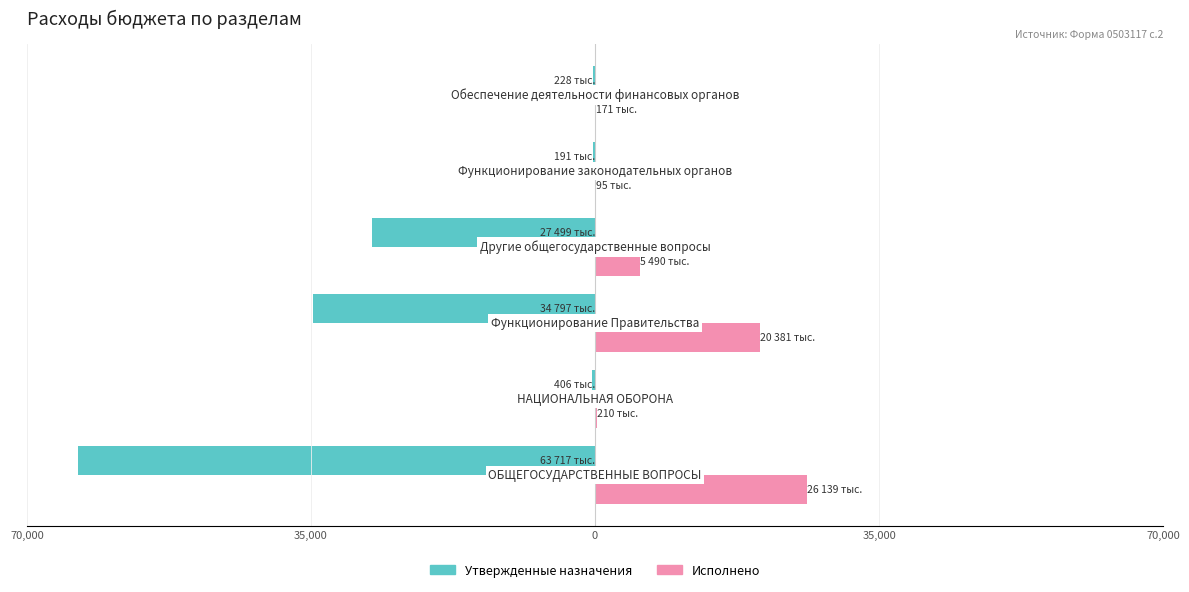

Reading left to right, what are all the values shown in this chart?

Утвержденные назначения: -63717415.1	-406900.0	-34797435.5	-27499800.9	-191800.0	-228312.0
Исполнено: 26139495.8	210958.7	20381999.4	5490366.6	95895.8	171234.0